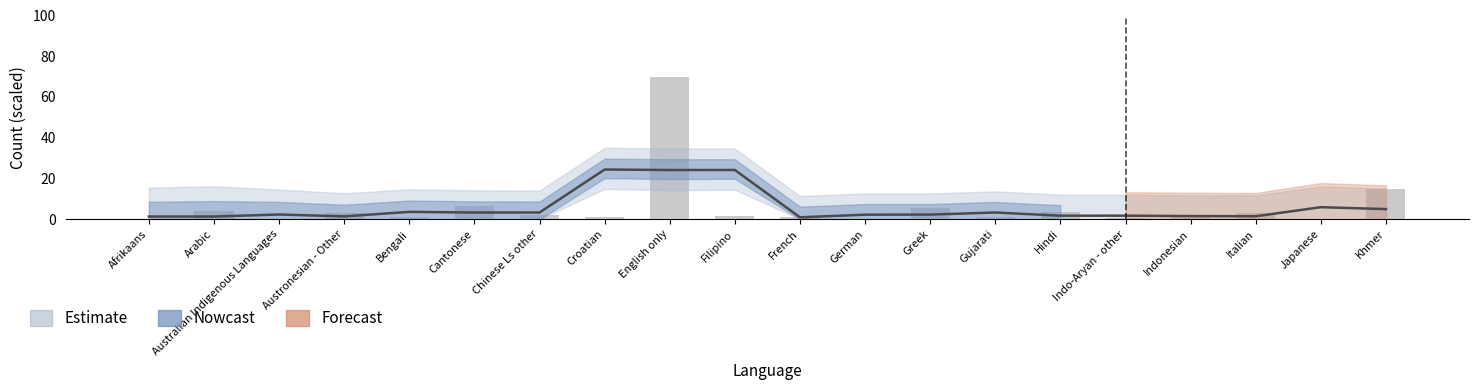

What is the ratio of the value at Bengali to the value at Gujarati?

0.9